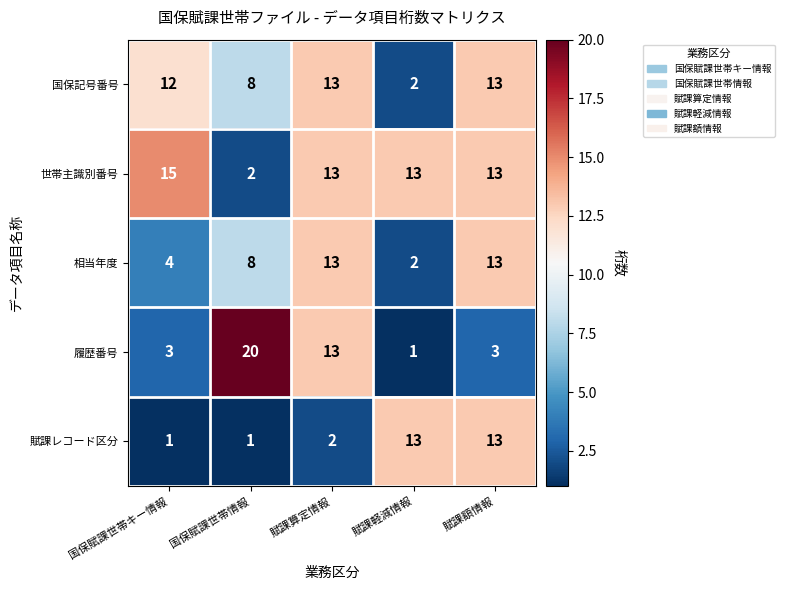

How many series are shown in this chart?

5